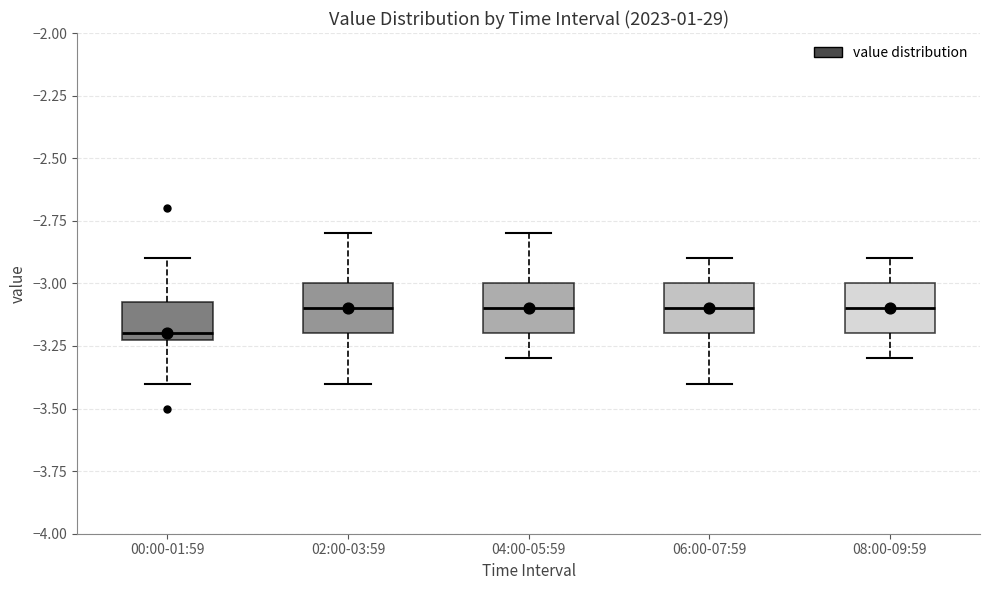

Reading left to right, transcribe this box plot: for each box, give where its median line is, the range the box spans, and where its two whiskers end, as read against the y-axis. The values are not printed on the chart, so give them approximately, as read against the axis.

00:00-01:59: median -3.20 (just above the box's lower edge), box -3.20 to -3.05, whiskers -3.40 to -2.90
02:00-03:59: median -3.10, box -3.20 to -3.00, whiskers -3.40 to -2.80
04:00-05:59: median -3.10, box -3.20 to -3.00, whiskers -3.30 to -2.80
06:00-07:59: median -3.10, box -3.20 to -3.00, whiskers -3.40 to -2.90
08:00-09:59: median -3.10, box -3.20 to -3.00, whiskers -3.30 to -2.90